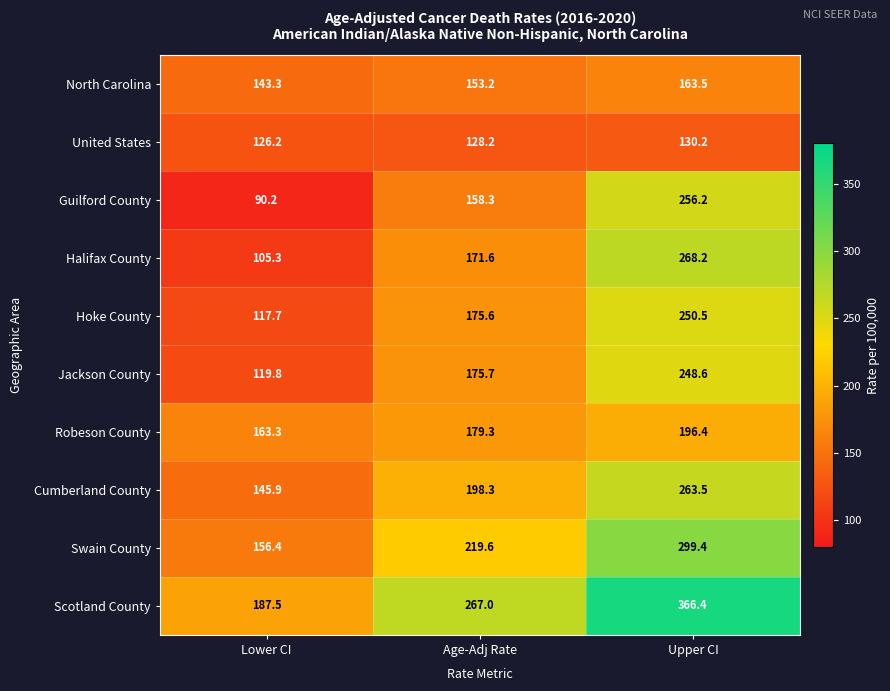

Reading right to left, transcribe all the data shown in this chart.

North Carolina: 163.5	153.2	143.3
United States: 130.2	128.2	126.2
Guilford County: 256.2	158.3	90.2
Halifax County: 268.2	171.6	105.3
Hoke County: 250.5	175.6	117.7
Jackson County: 248.6	175.7	119.8
Robeson County: 196.4	179.3	163.3
Cumberland County: 263.5	198.3	145.9
Swain County: 299.4	219.6	156.4
Scotland County: 366.4	267.0	187.5